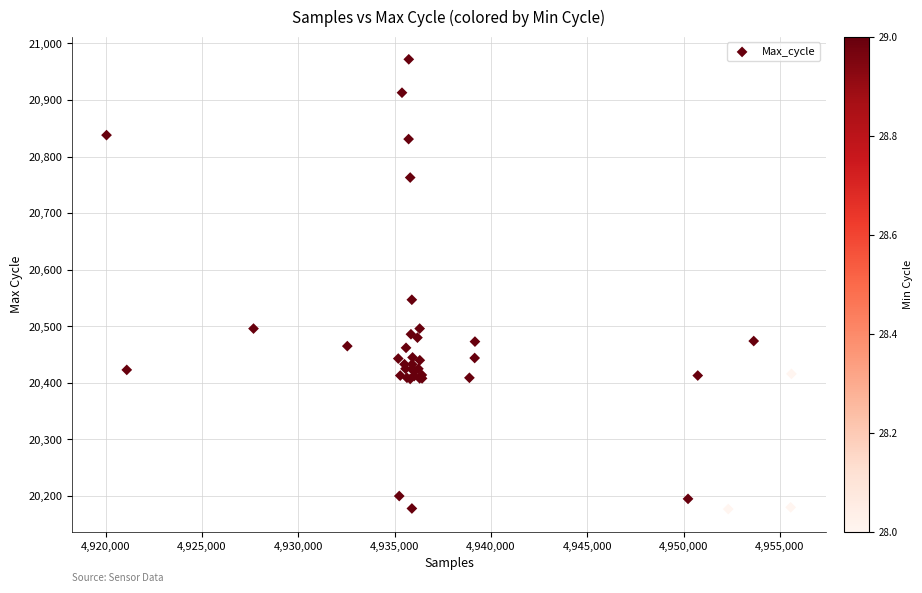

What Y value in the scatter plot is closest to 20574?

20547